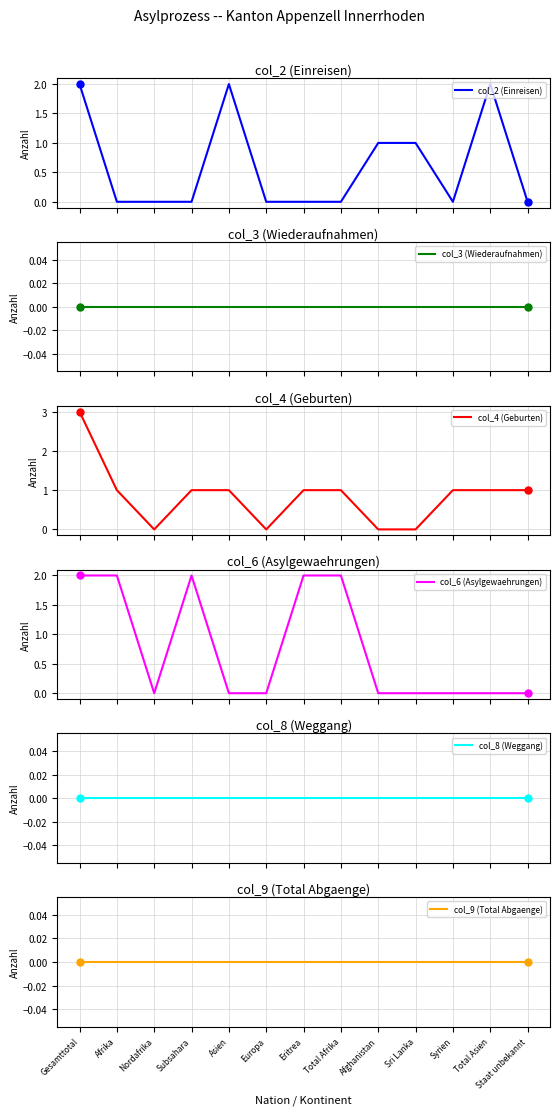

Which series reaches the minimum Y coordinate?

col_2 (Einreisen)